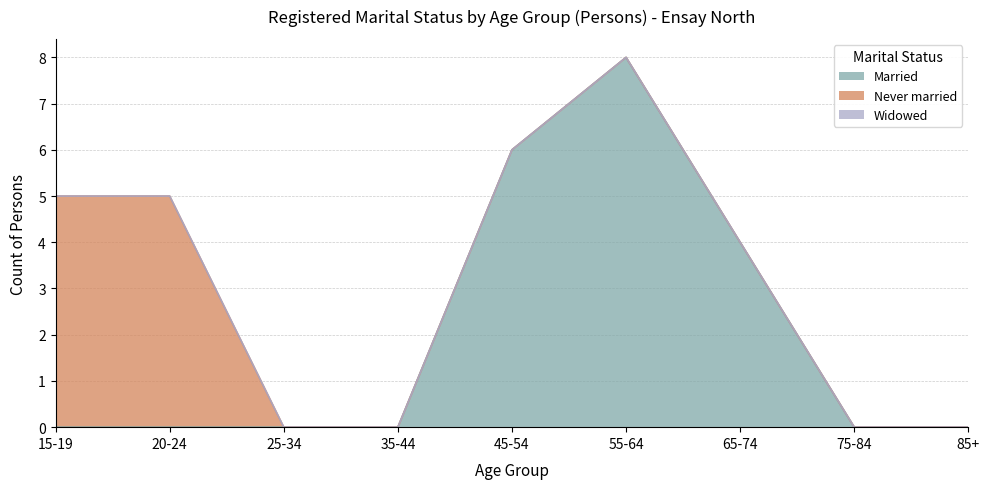

Reading left to right, transcribe all the data shown in this chart.

Married: 0	0	0	0	6	8	4	0	0
Never married: 5	5	0	0	0	0	0	0	0
Widowed: 0	0	0	0	0	0	0	0	0